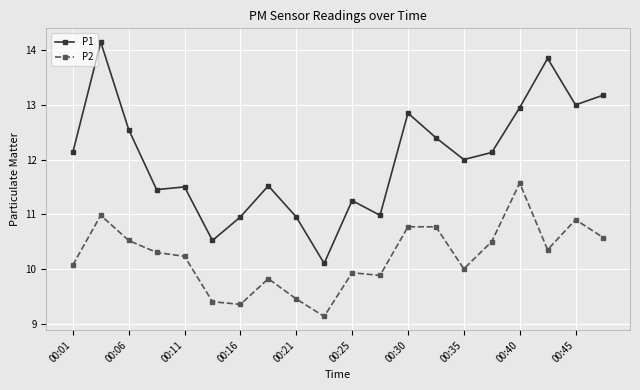

What is the minimum value for P2?

9.1